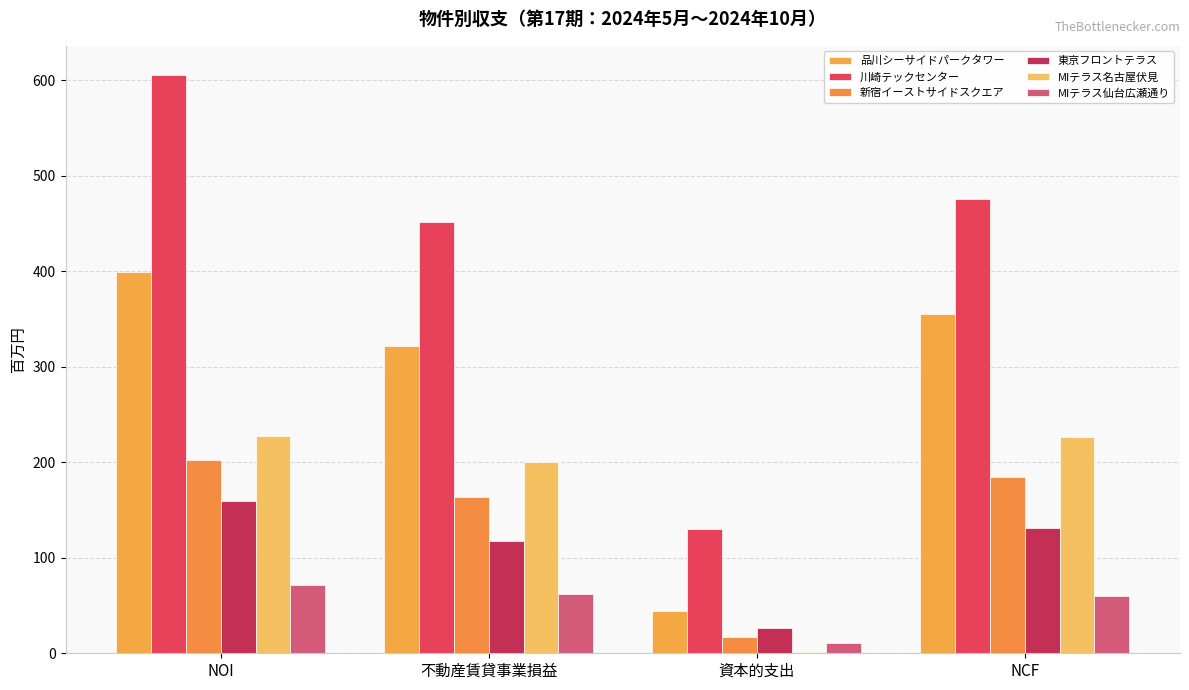

How many data points does each series have?

4